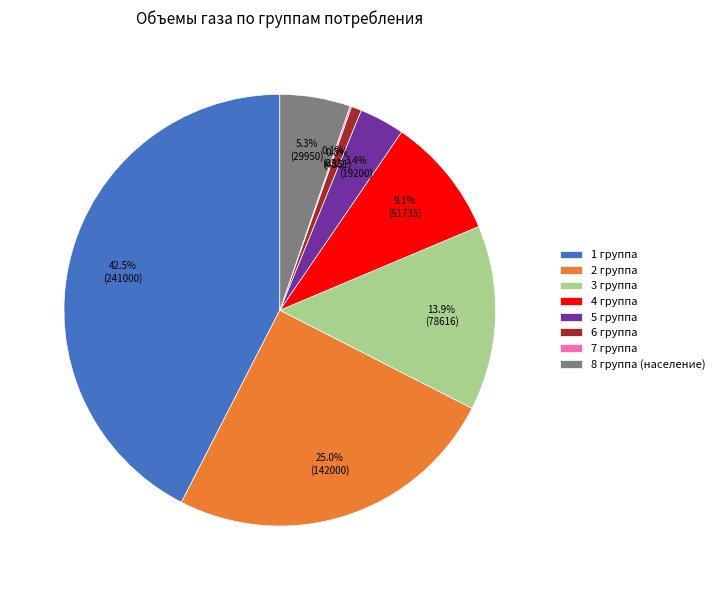

What percentage do 1 группа and 3 группа together represent?

56.3%